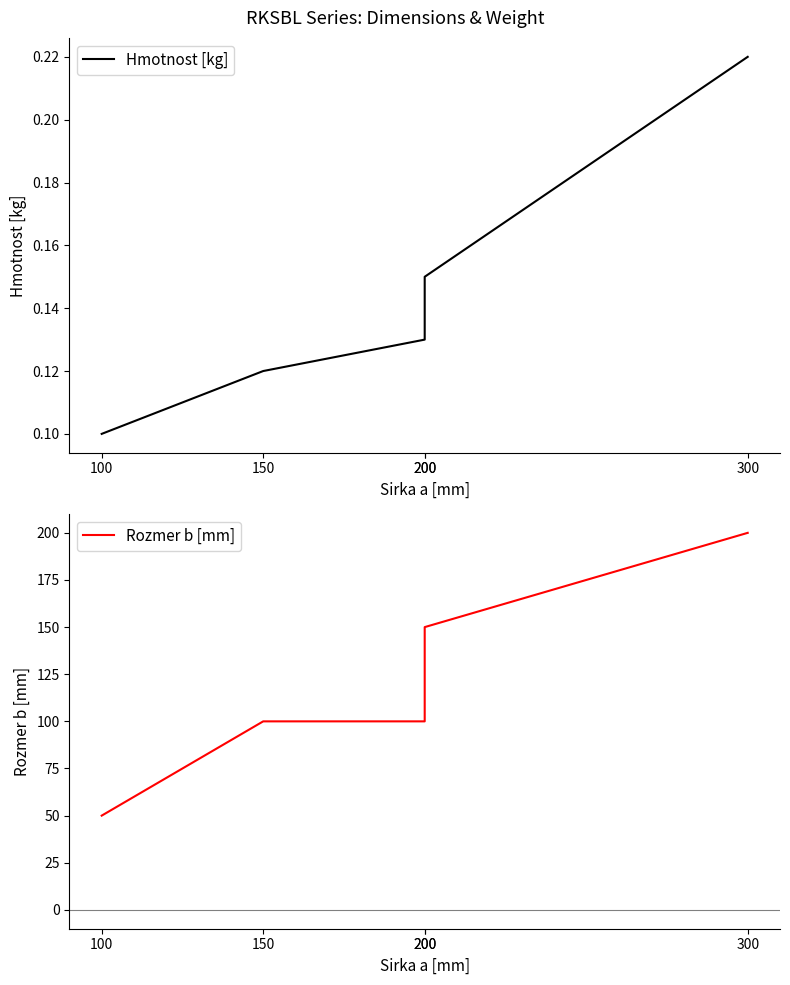

How many Rozmer b [mm] values are between 100 and 150?

3